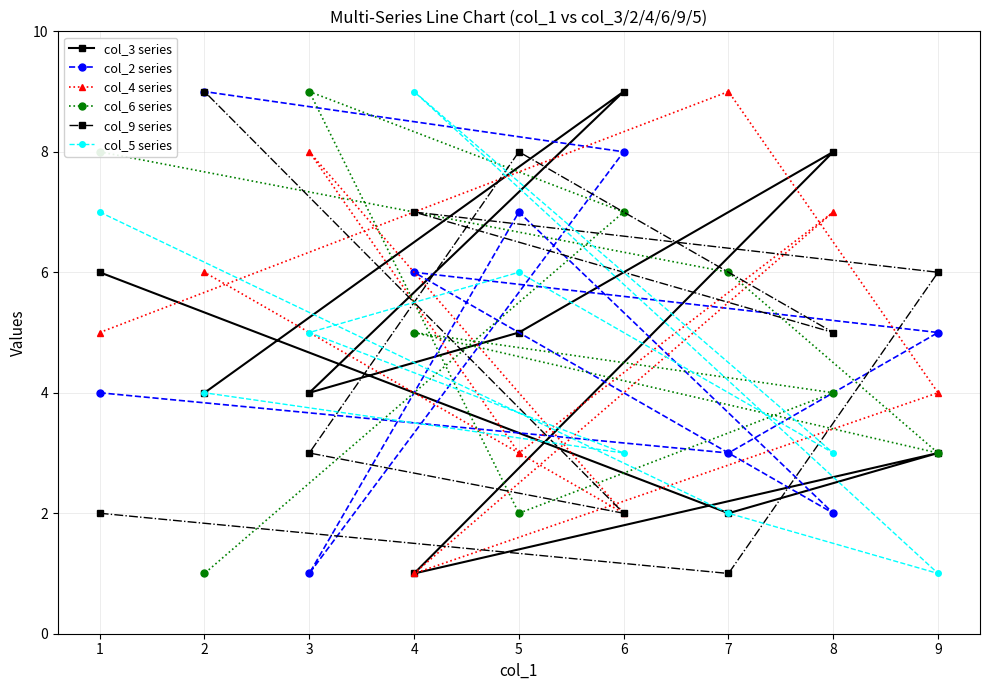

Rank the categories by col_2 series value from lowest to highest.

3, 8, 7, 1, 9, 4, 5, 6, 2